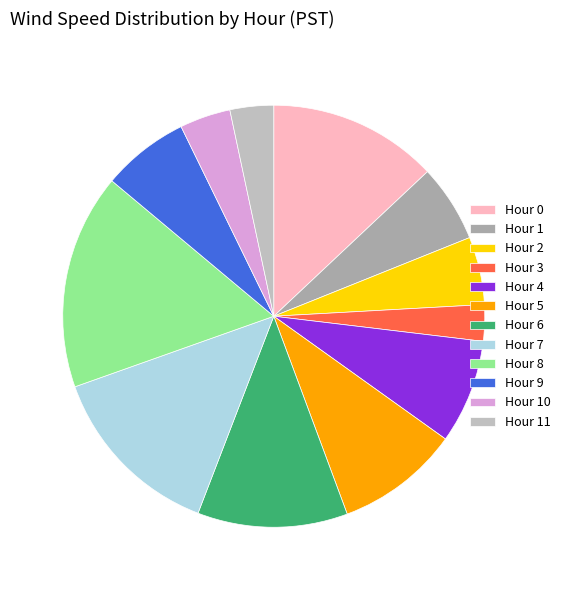

To the nearest percent, what is the difference between the largest and smallest slice percentages?

14%